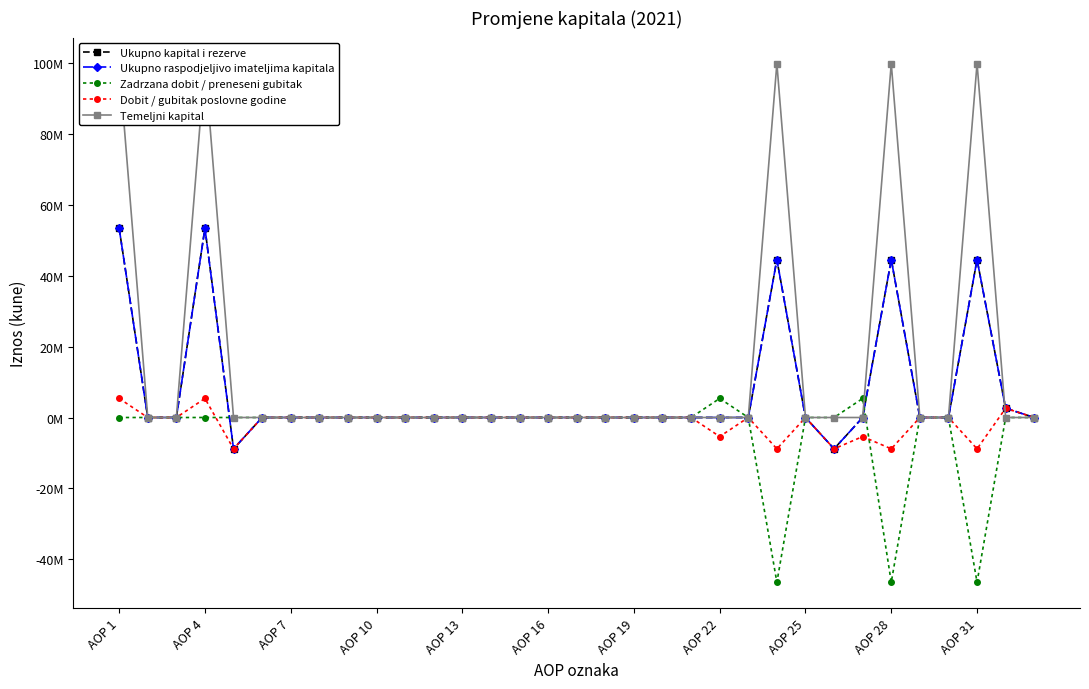

The value of Ukupno kapital i rezerve at AOP 25 is 0. True or false?

True